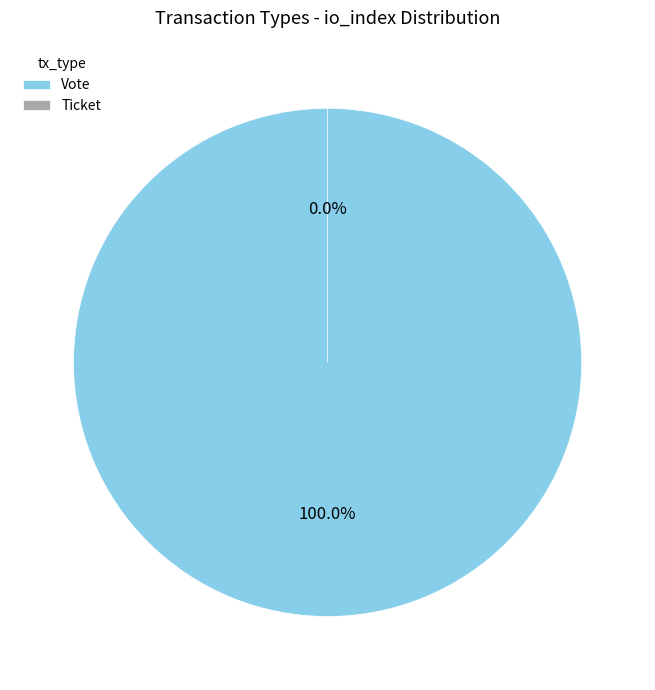

Is Ticket the majority of the pie?

No